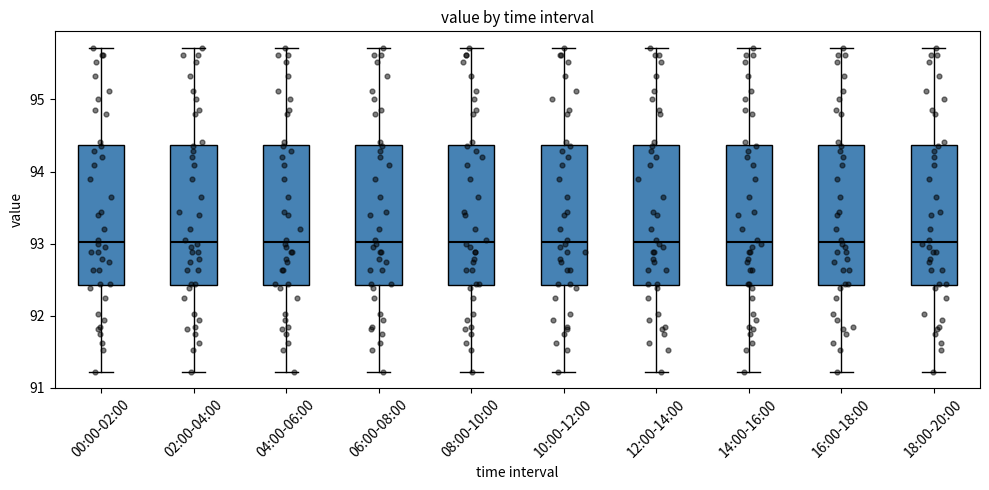

Reading left to right, transcribe this box plot: for each box, give where its median line is, the range the box spans, and where its two whiskers end, as read against the y-axis. The values are not printed on the chart, so give them approximately, as read against the axis.

00:00-02:00: median 93.0, box 92.4 to 94.4, whiskers 91.2 to 95.7
02:00-04:00: median 93.0, box 92.4 to 94.4, whiskers 91.2 to 95.7
04:00-06:00: median 93.0, box 92.4 to 94.4, whiskers 91.2 to 95.7
06:00-08:00: median 93.0, box 92.4 to 94.4, whiskers 91.2 to 95.7
08:00-10:00: median 93.0, box 92.4 to 94.4, whiskers 91.2 to 95.7
10:00-12:00: median 93.0, box 92.4 to 94.4, whiskers 91.2 to 95.7
12:00-14:00: median 93.0, box 92.4 to 94.4, whiskers 91.2 to 95.7
14:00-16:00: median 93.0, box 92.4 to 94.4, whiskers 91.2 to 95.7
16:00-18:00: median 93.0, box 92.4 to 94.4, whiskers 91.2 to 95.7
18:00-20:00: median 93.0, box 92.4 to 94.4, whiskers 91.2 to 95.7